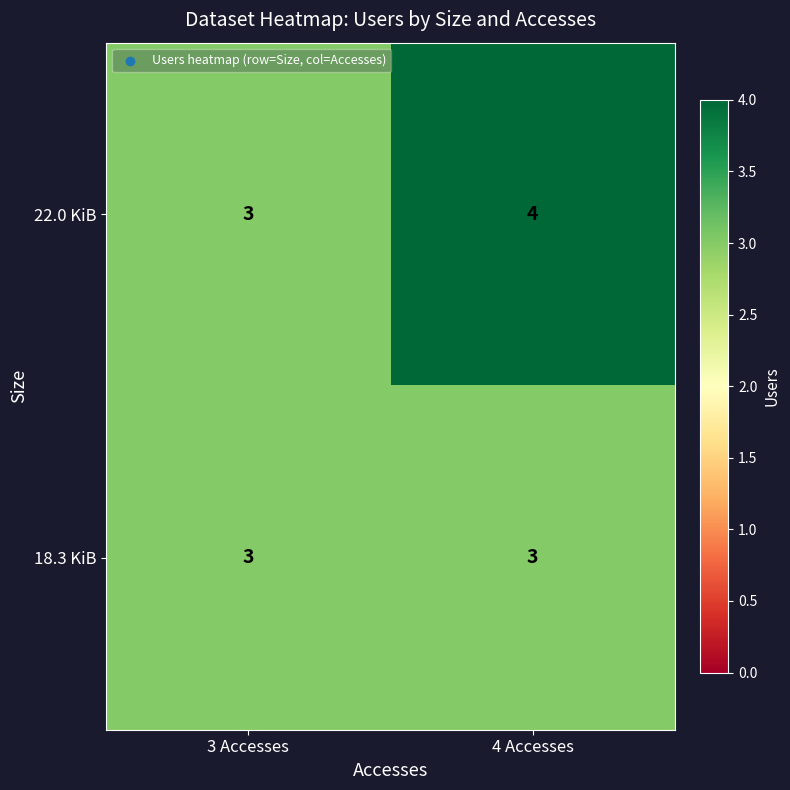

Which series changed the most between 3 Accesses and 4 Accesses?

22.0 KiB